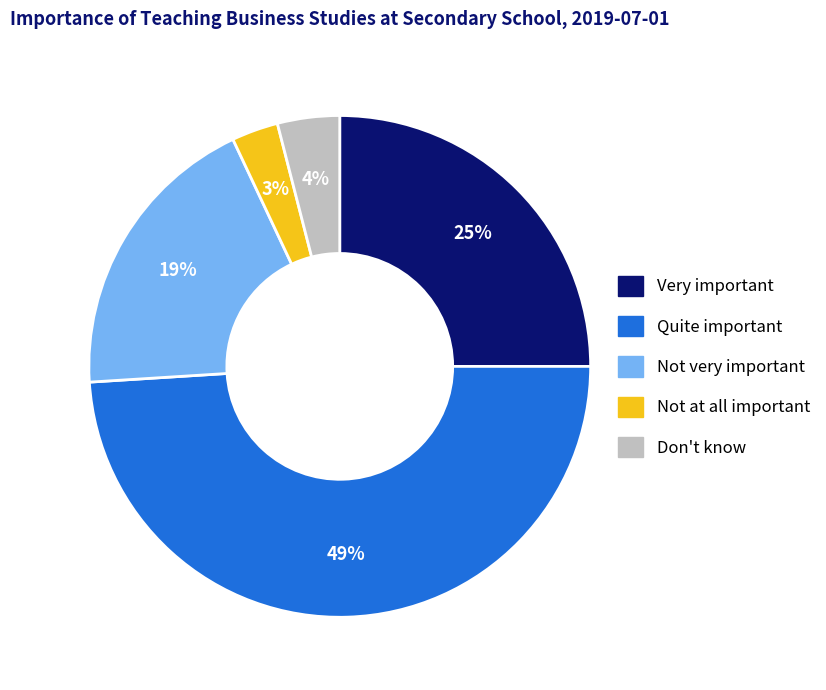

Is it true that Don't know is 4% of the pie?

True